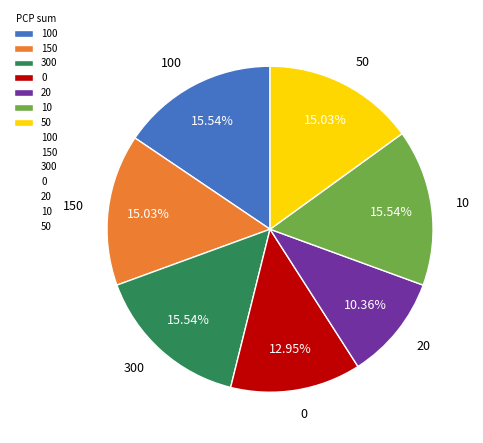

To the nearest percent, what is the combined percentage of 20 and 150?

25%